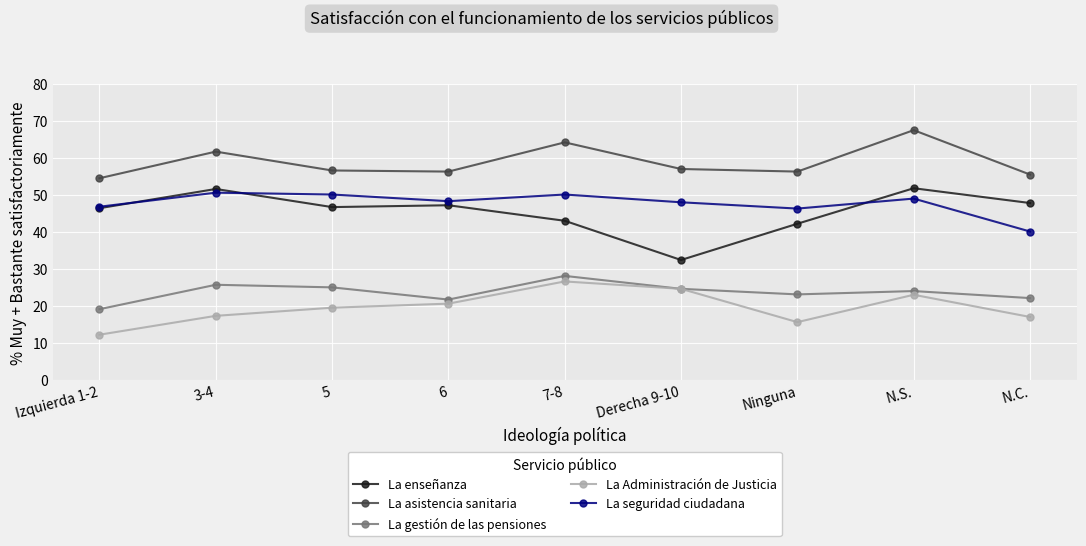

How many interior local peaks does the La asistencia sanitaria series have?

3